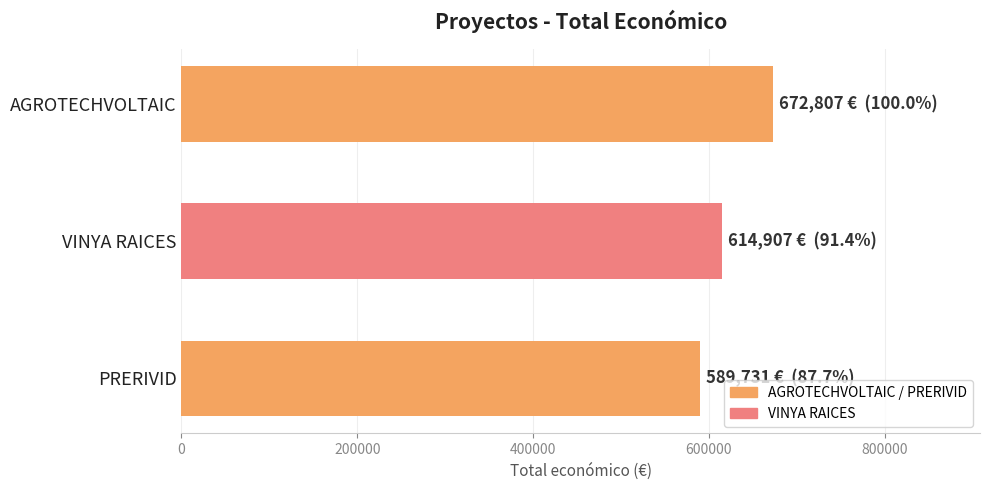

Reading top to bottom, list all the values displayed in this chart.

672807	614907	589731